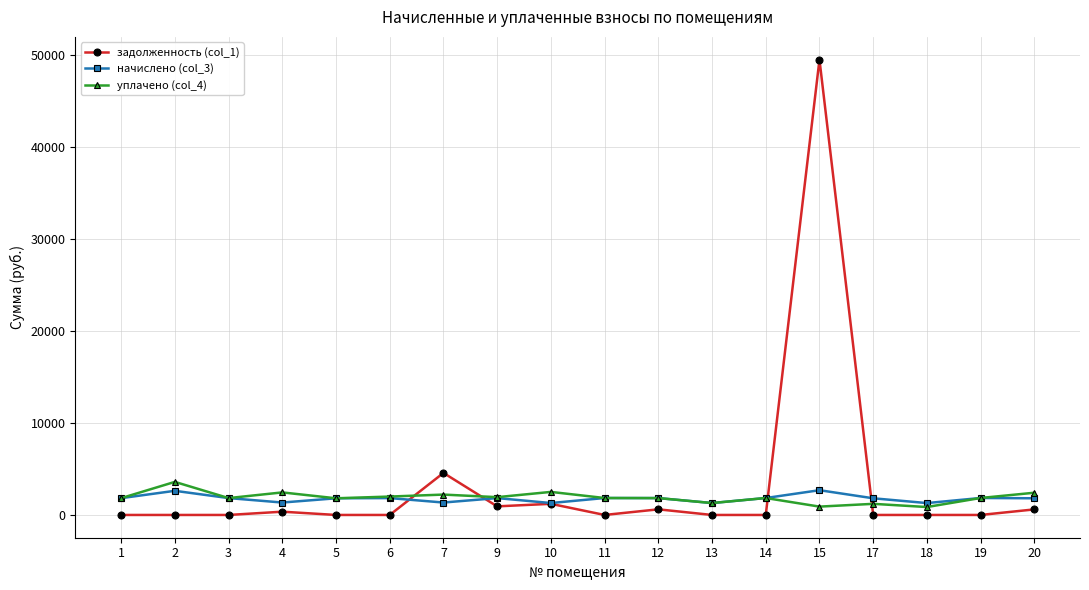

What is the greatest value displayed?

49443.2